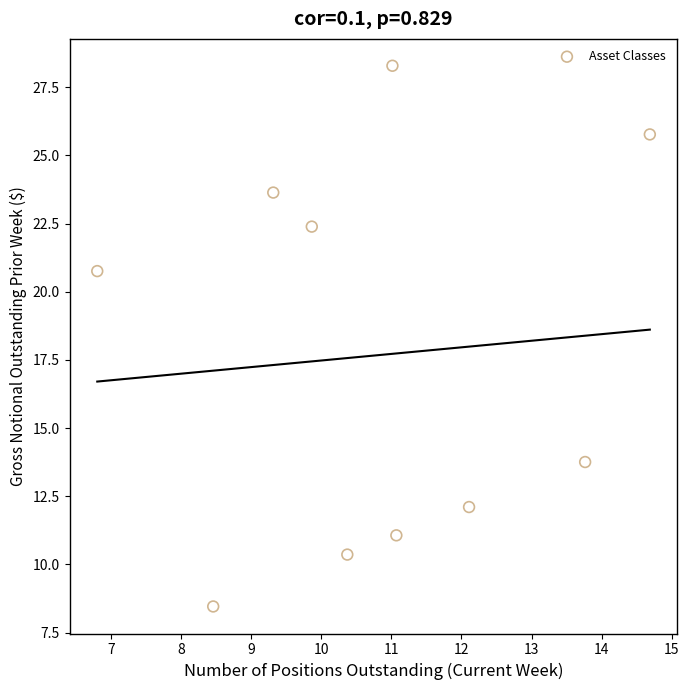

What is the average Y value?

17.7